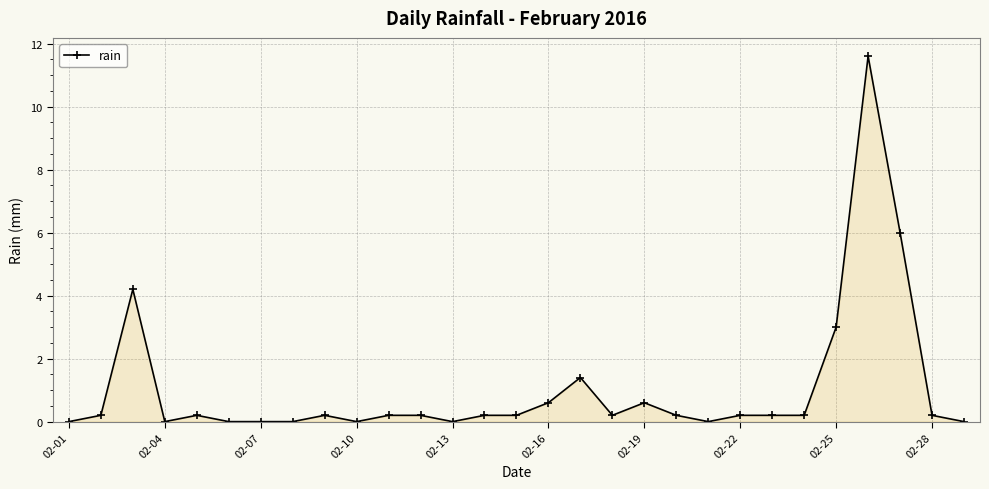

True or false: there are more than 0 points higher than both neighbors.

True